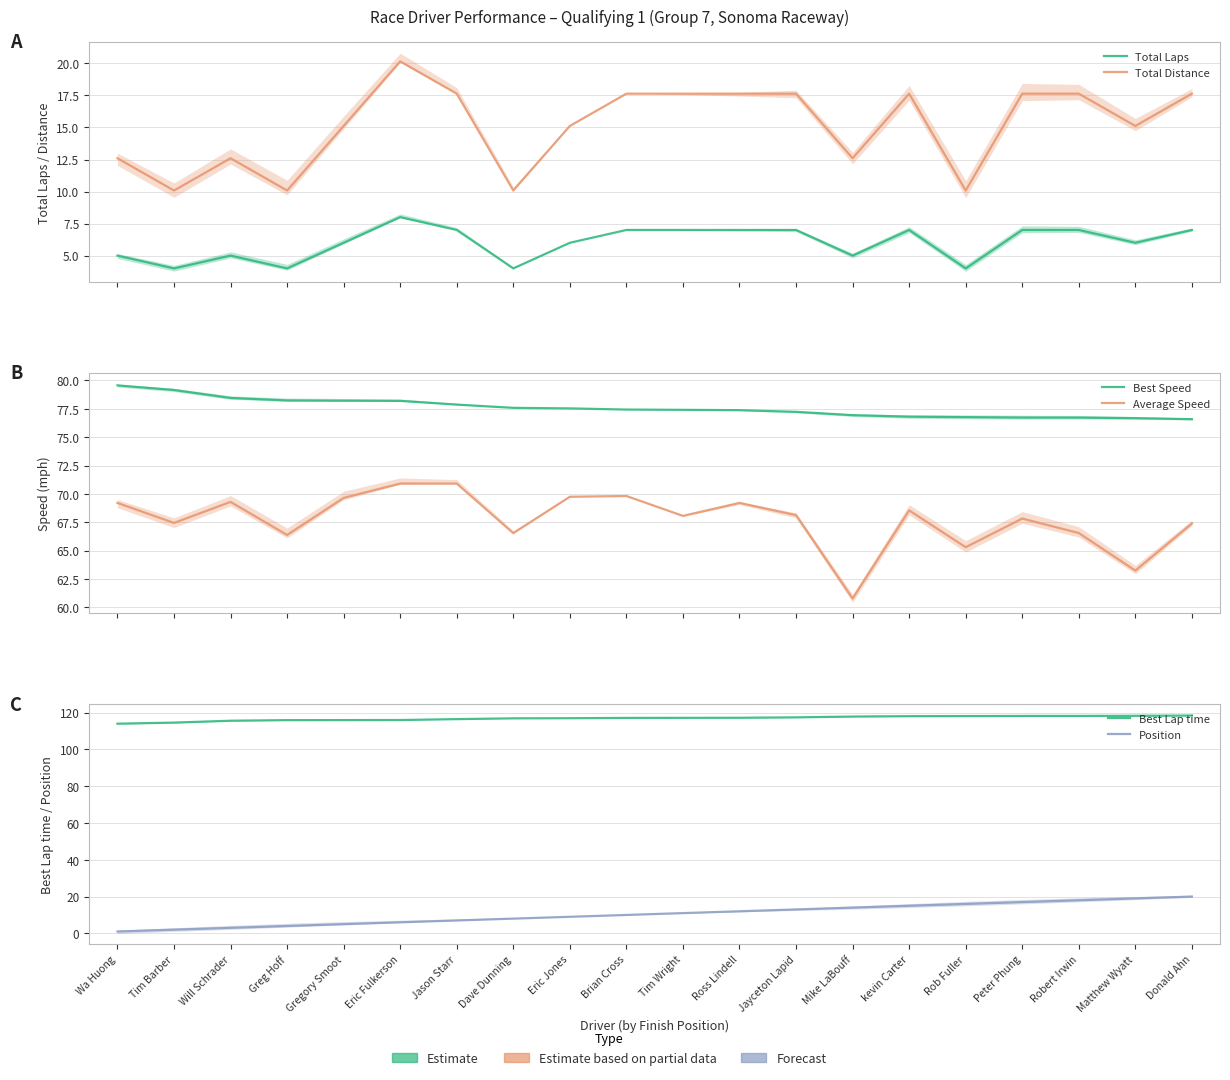

Which category has the lowest value in the Position series?

Wa Huong